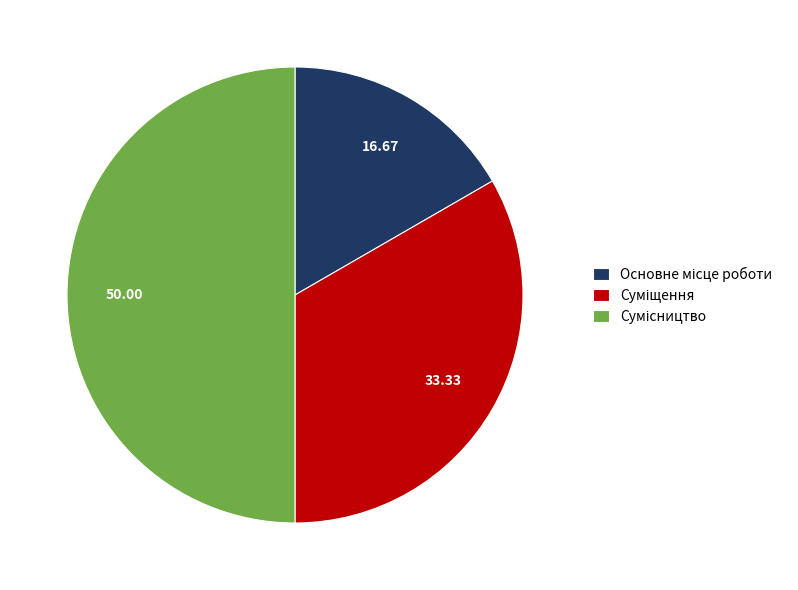

Which category has the biggest portion of the pie?

Сумісництво